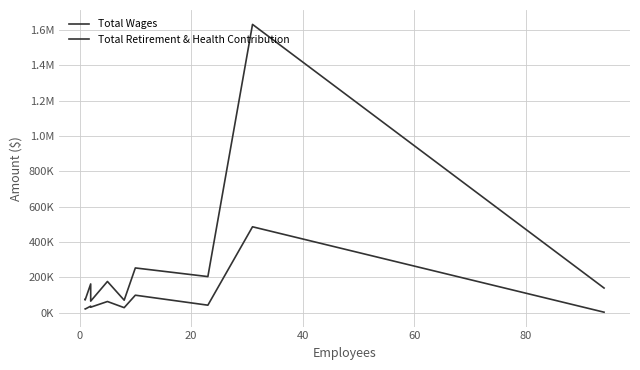

True or false: Total Wages has more than 0 interior local peaks.

True